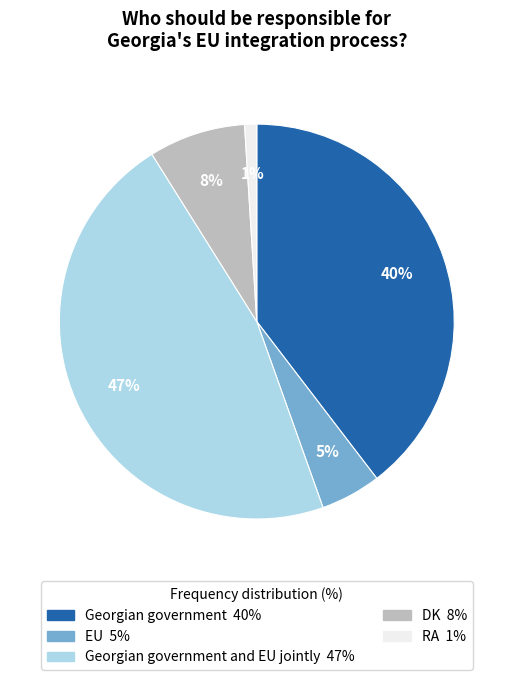

Does any single category account for the majority?

No